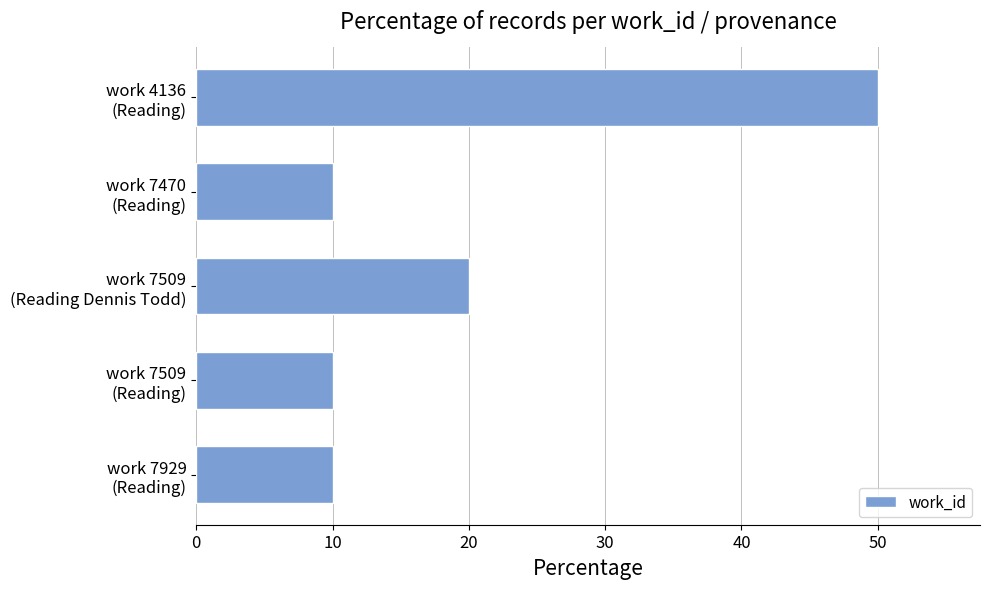

What is the difference between the second highest and second lowest values?

10